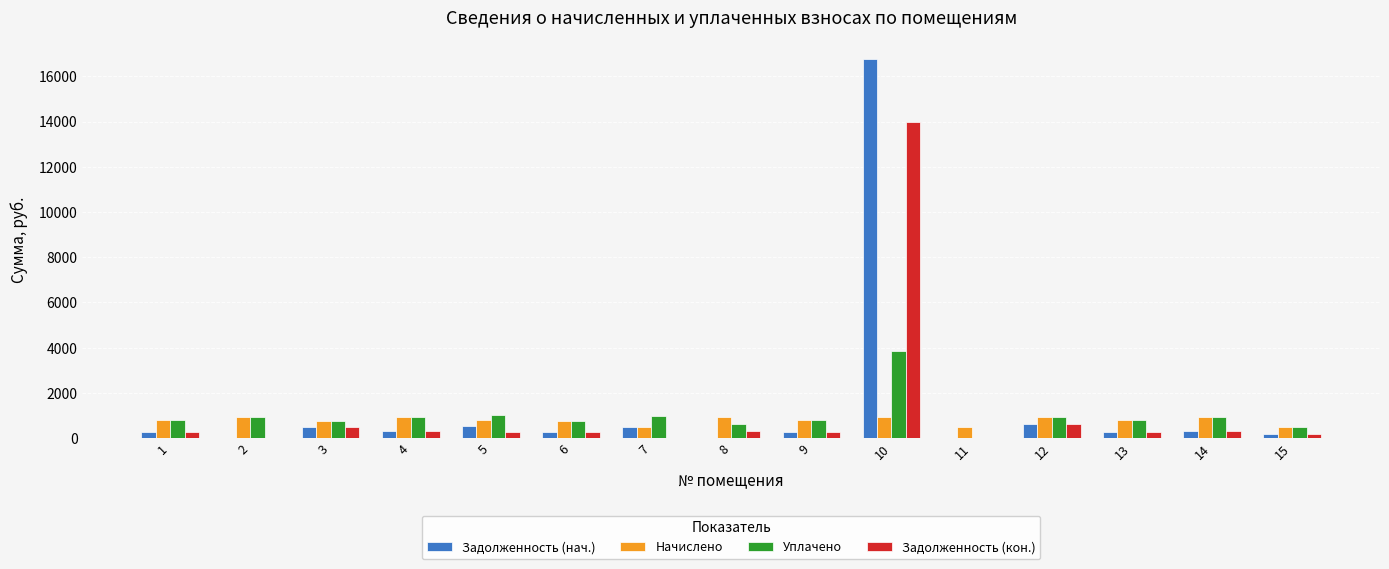

The value of Уплачено at 7 is 954.0. True or false?

True